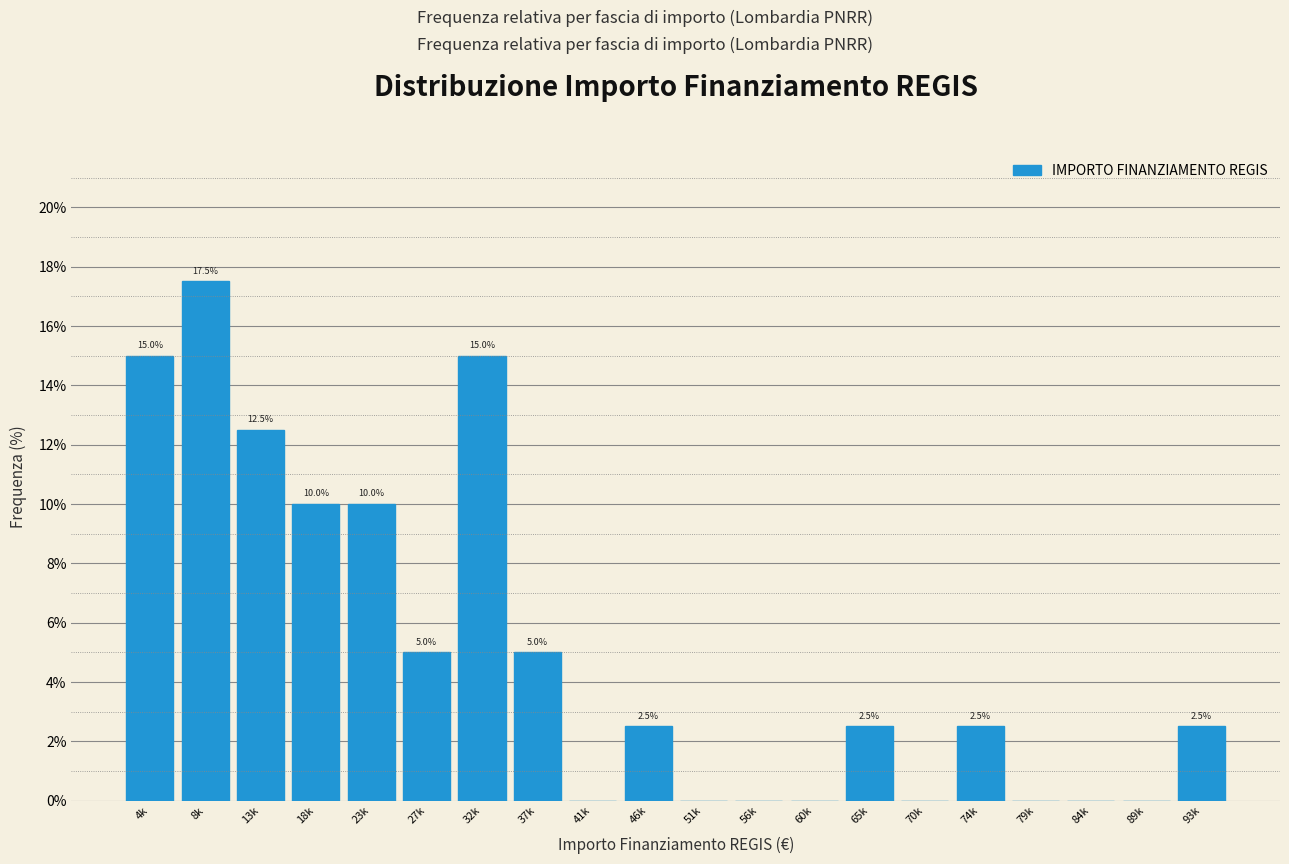

Reading right to left, transcribe all the data shown in this chart.

93k=2.5	89k=0.0	84k=0.0	79k=0.0	74k=2.5	70k=0.0	65k=2.5	60k=0.0	56k=0.0	51k=0.0	46k=2.5	41k=0.0	37k=5.0	32k=15.0	27k=5.0	23k=10.0	18k=10.0	13k=12.5	8k=17.5	4k=15.0